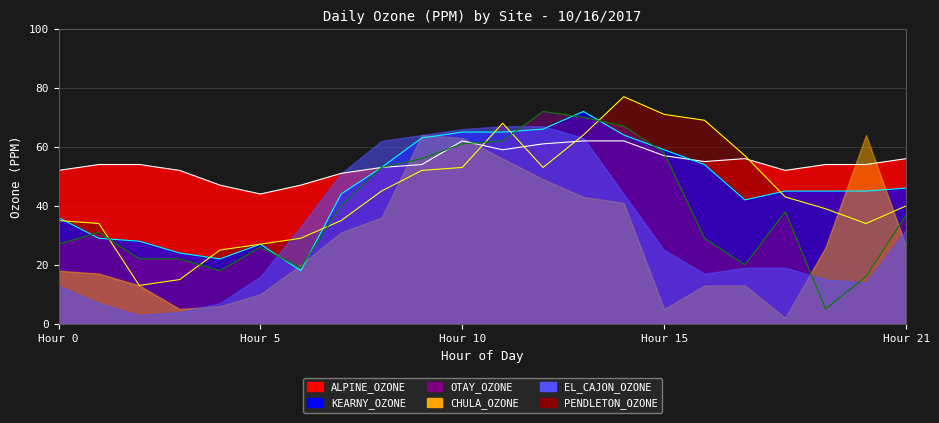

Is the value of OTAY_OZONE at 0 greater than the value of ALPINE_OZONE at 14?

No